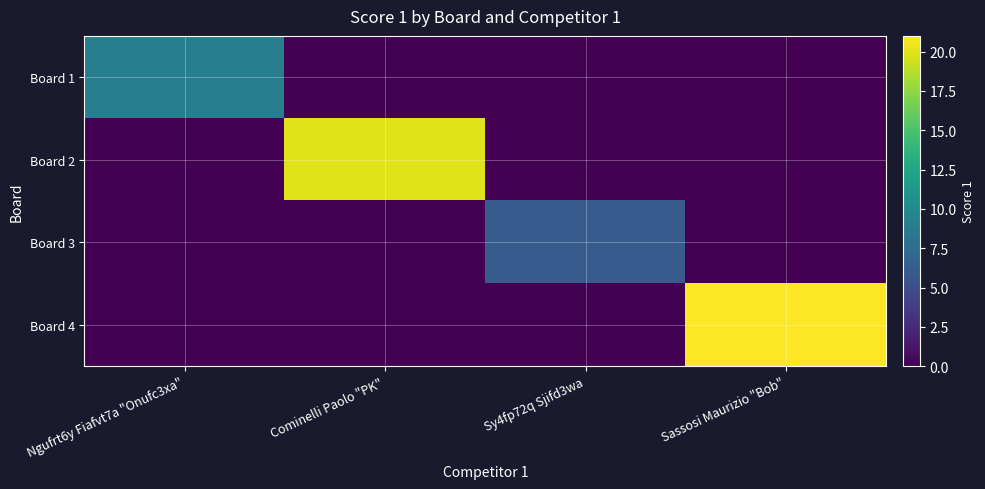

Count the number of data series in this chart.

4